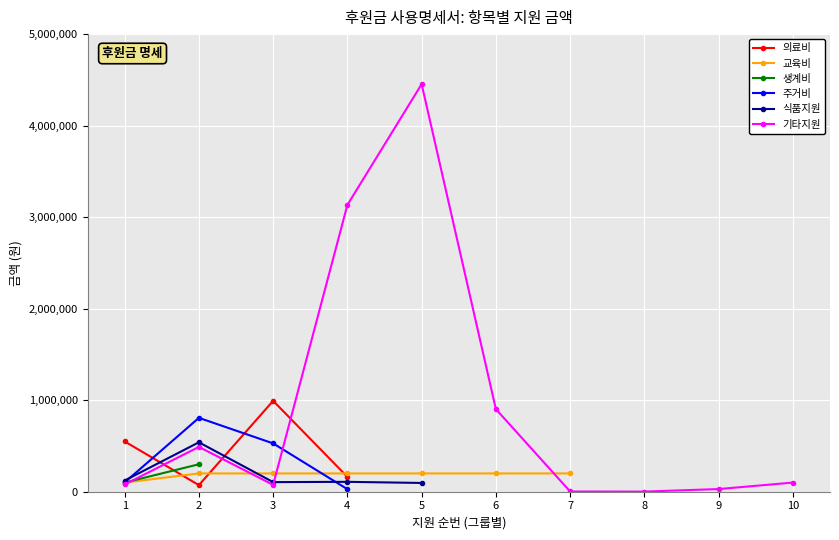

The value of 기타지원 at 4 is 3133650. True or false?

True